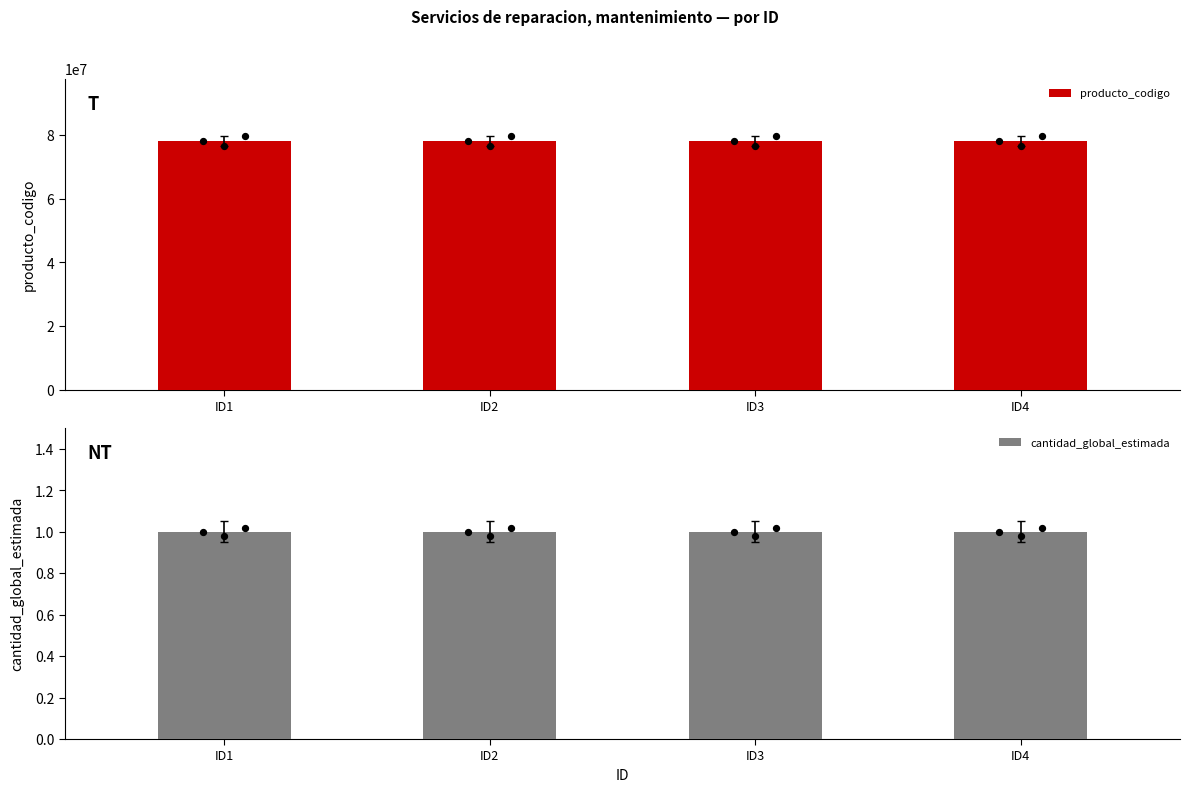

What is the total value across all series at ID1?

78180102